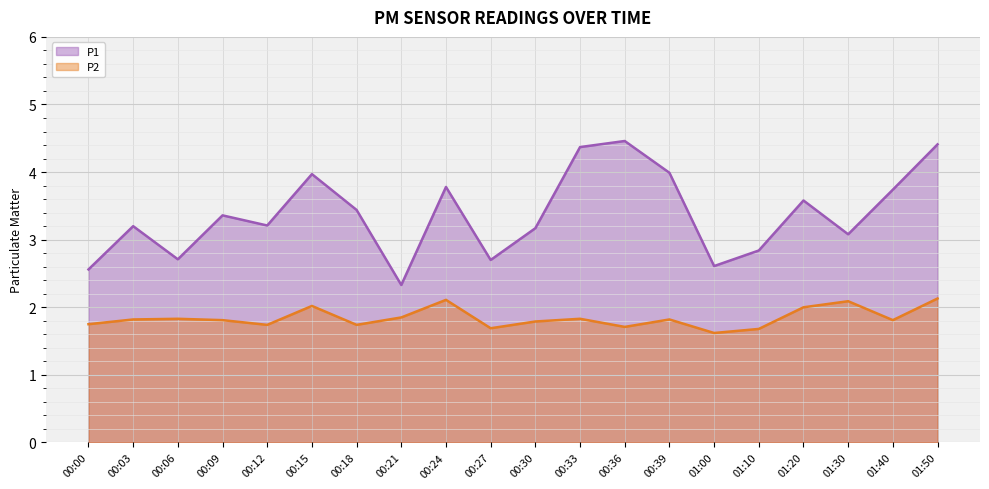

What is the label of the 18th point from the left?

01:30